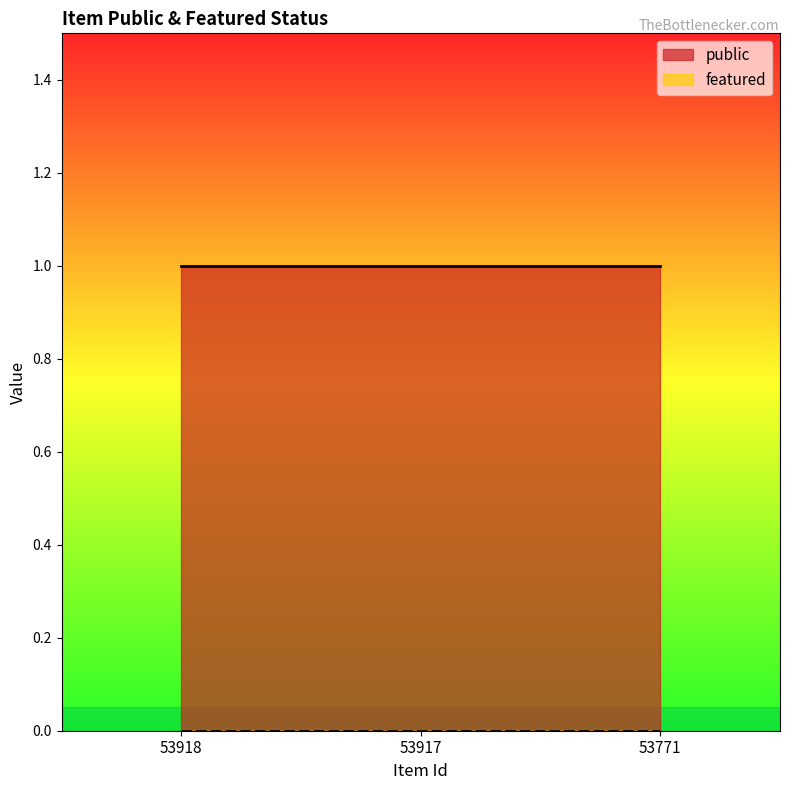

What is the approximate value of public at 53918?

1